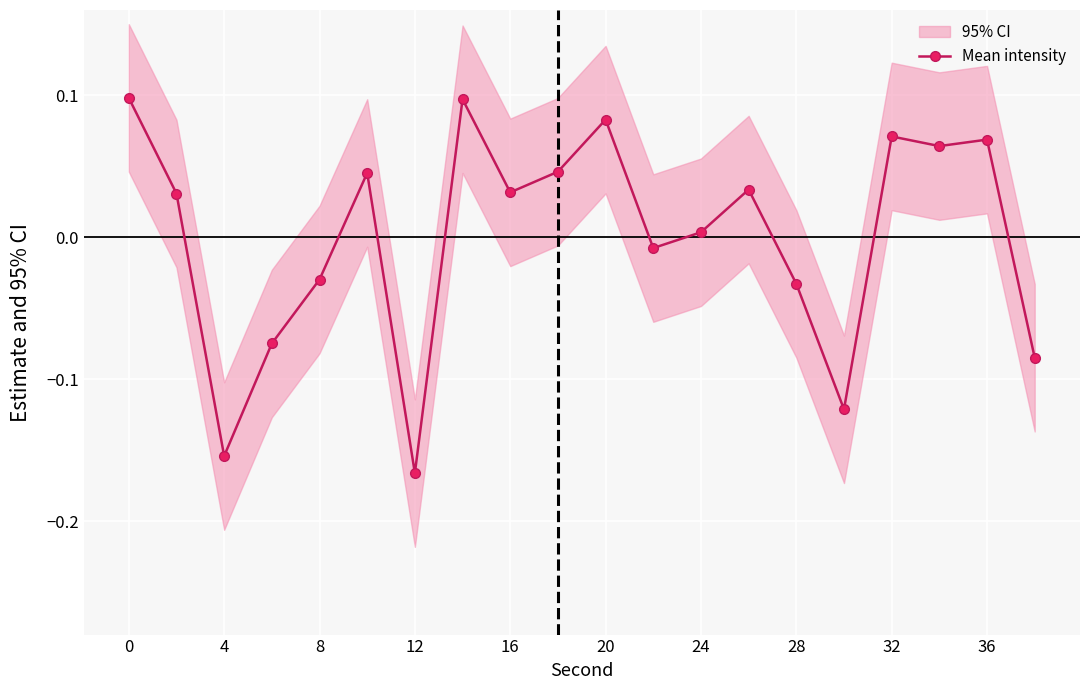

True or false: Mean intensity has more than 0 interior local peaks.

True